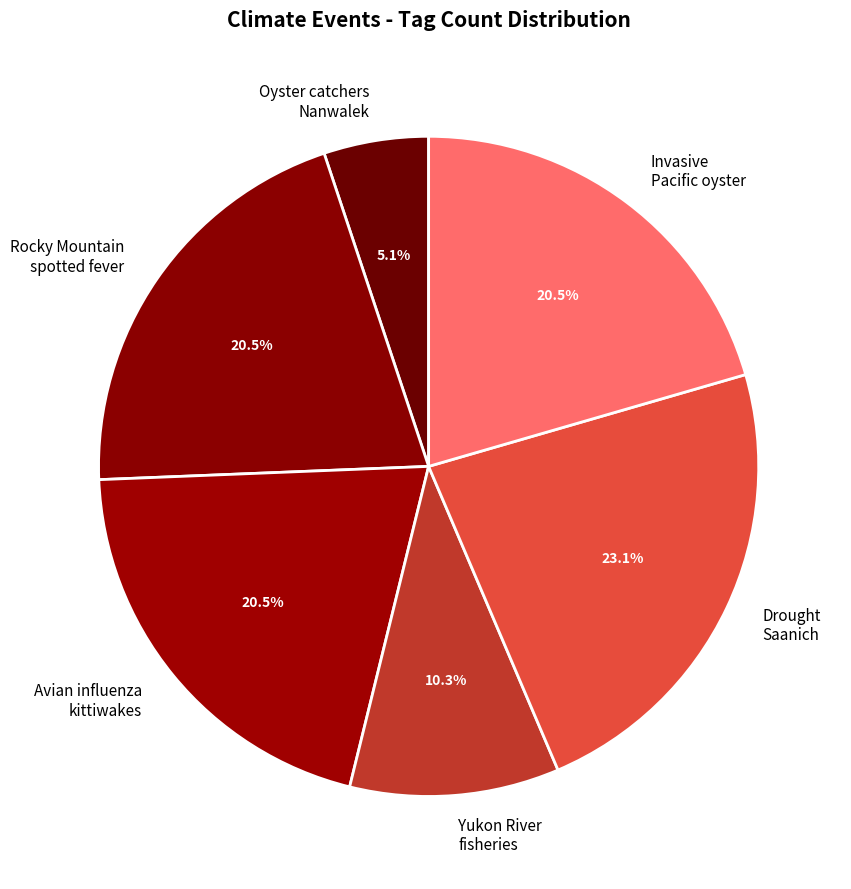

How many slices are in this pie chart?

6